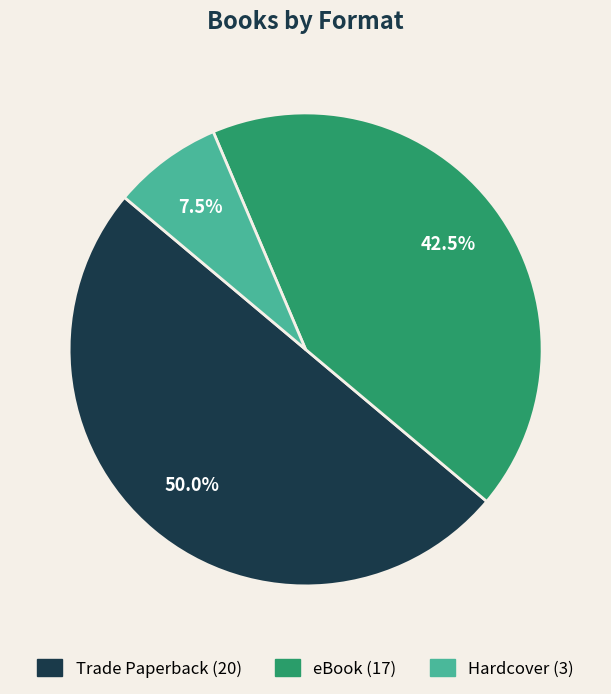

What portion of the pie excludes Trade Paperback?

50.0%